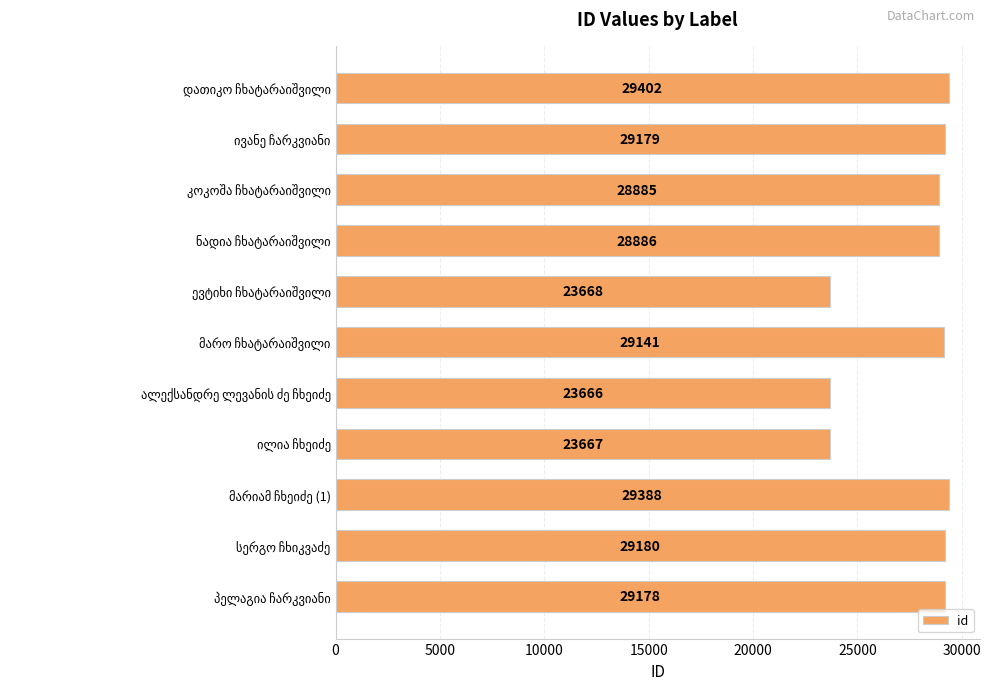

Reading bottom to top, extract all data points from this chart.

29178	29180	29388	23667	23666	29141	23668	28886	28885	29179	29402